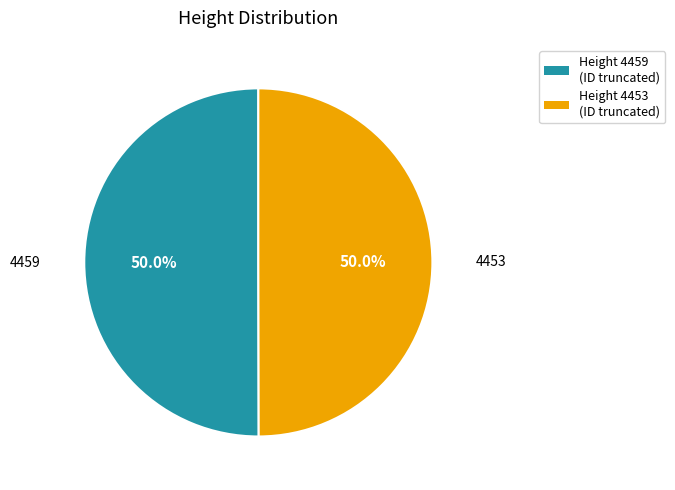

Count the number of slices in the pie.

2